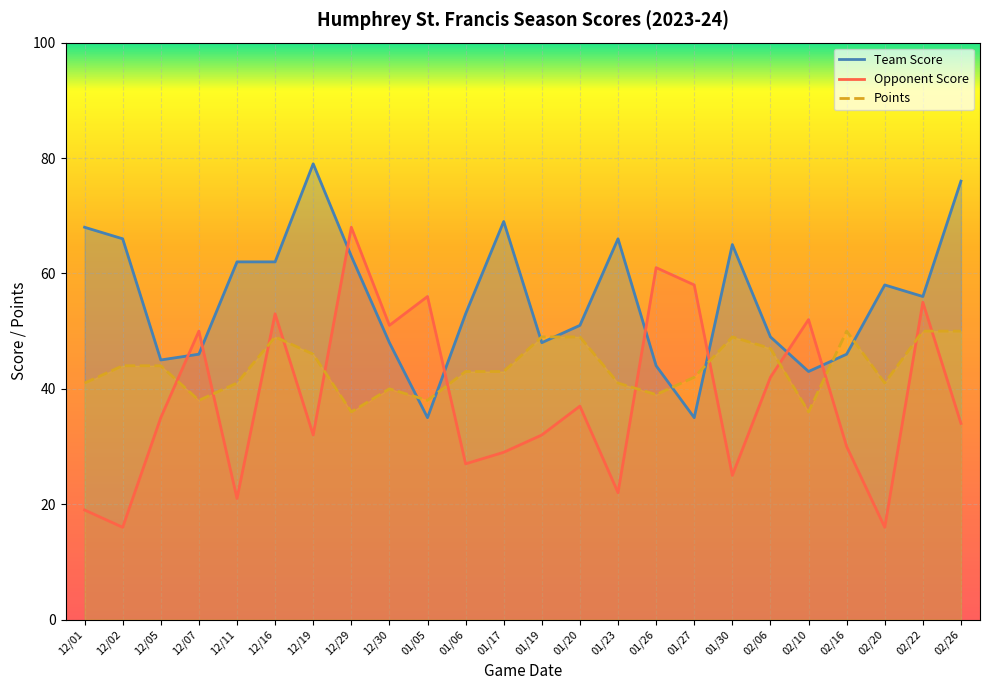

What is the spread (max minus min) of values at 12/16?

13